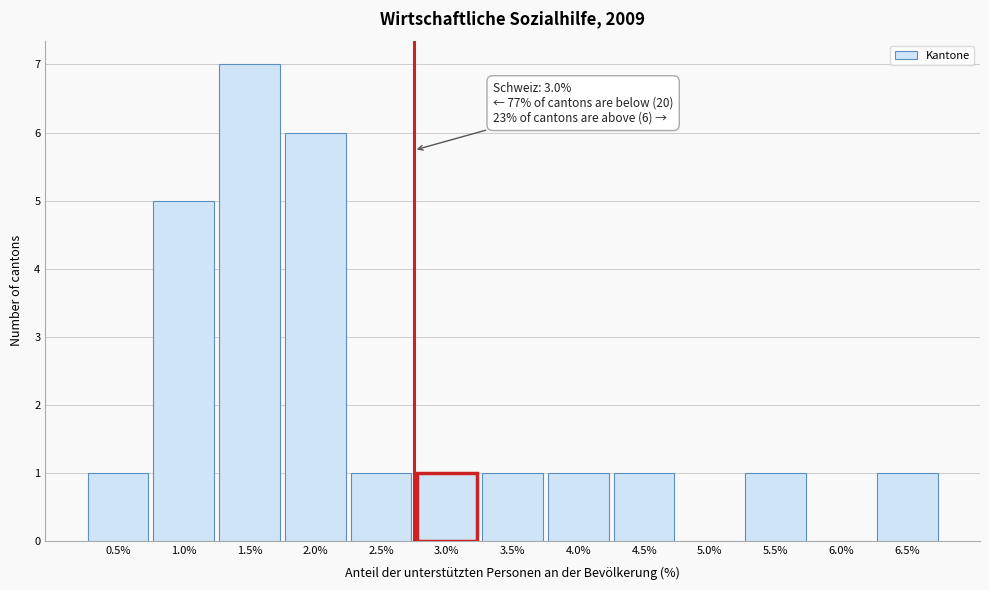

Reading left to right, list all the values displayed in this chart.

0.5%=1	1.0%=5	1.5%=7	2.0%=6	2.5%=1	3.0%=1	3.5%=1	4.0%=1	4.5%=1	5.0%=0	5.5%=1	6.0%=0	6.5%=1